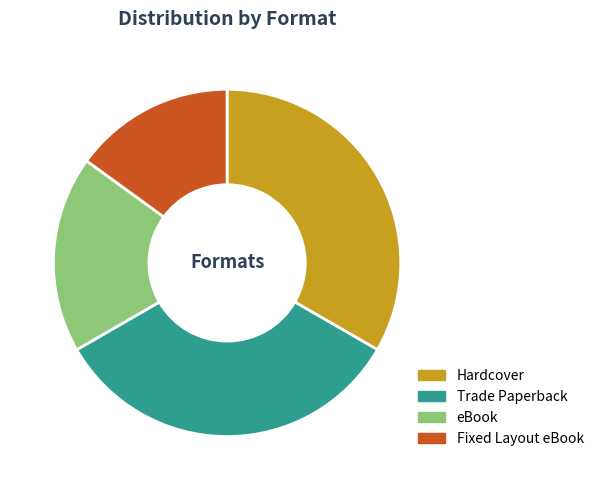

Between Hardcover and eBook, which is larger?

Hardcover